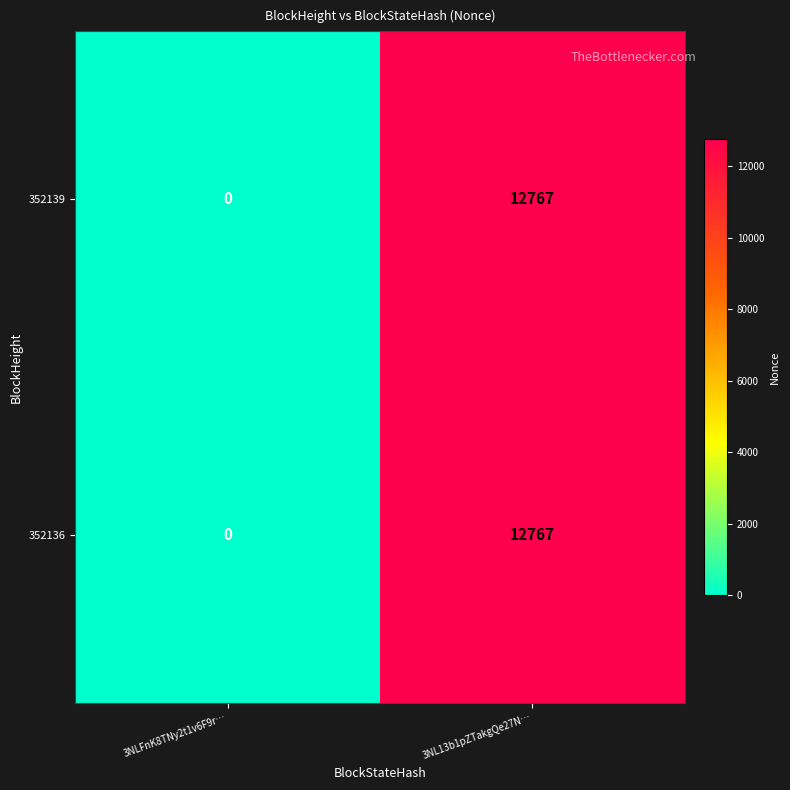

What is the sum of all 352139 values?

12767